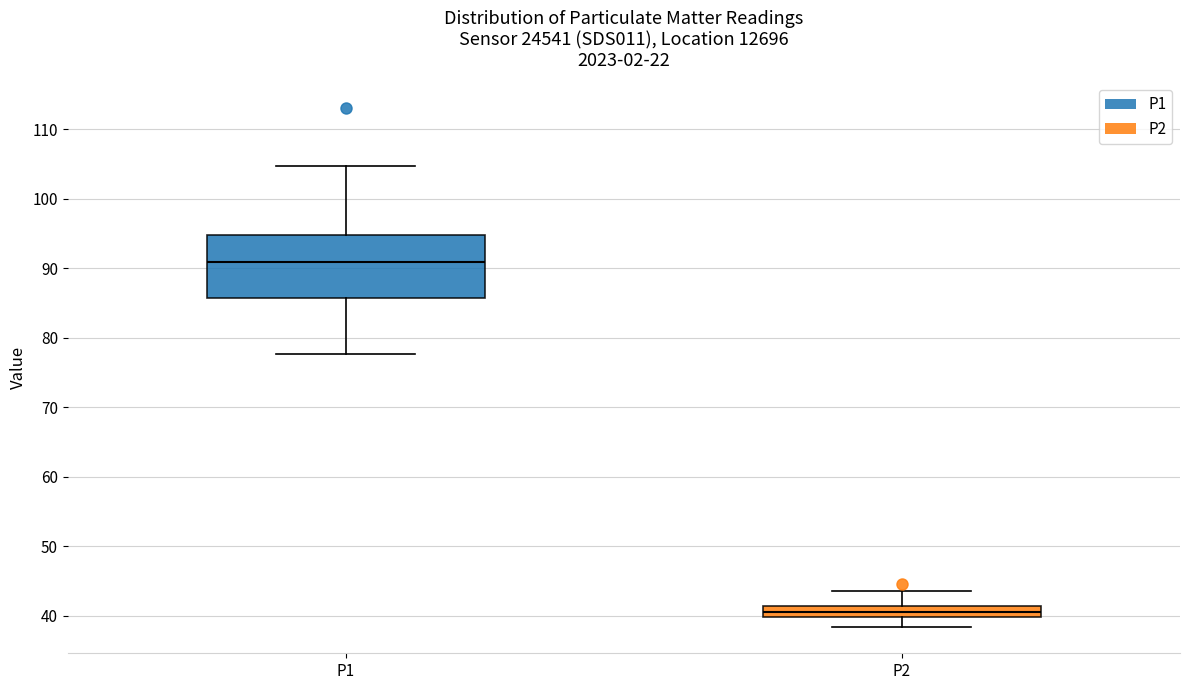

Comparing the boxes themselves (not the whiskers), which one is the tallest?

P1